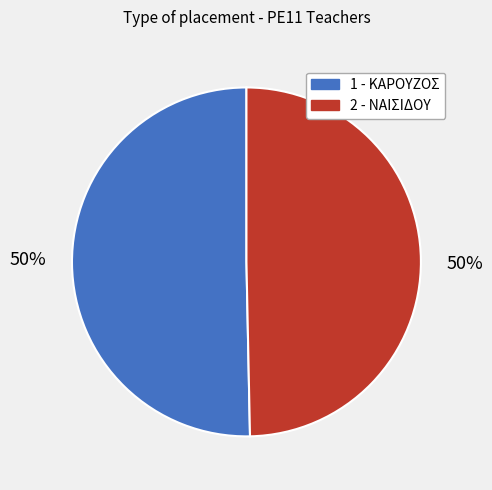

To the nearest percent, what is the average slice percentage?

50%